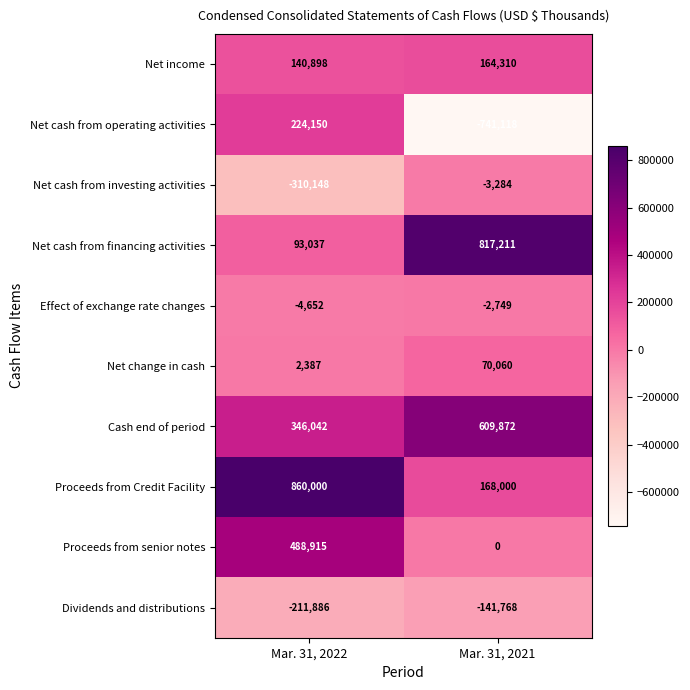

Is the value of Net income at Mar. 31, 2021 greater than the value of Net cash from financing activities at Mar. 31, 2022?

Yes